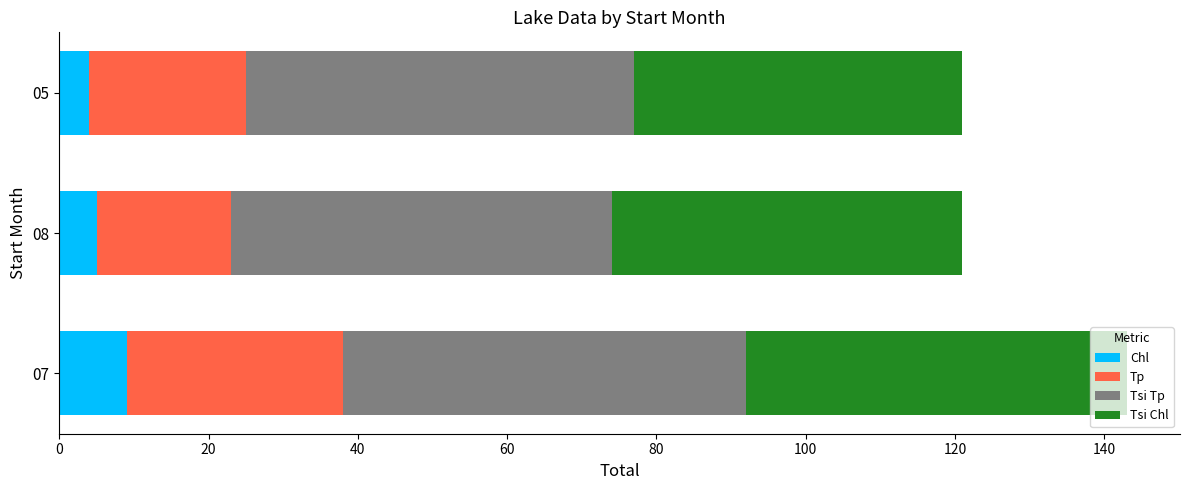

What is the difference between the maximum and minimum values in the Chl series?

5